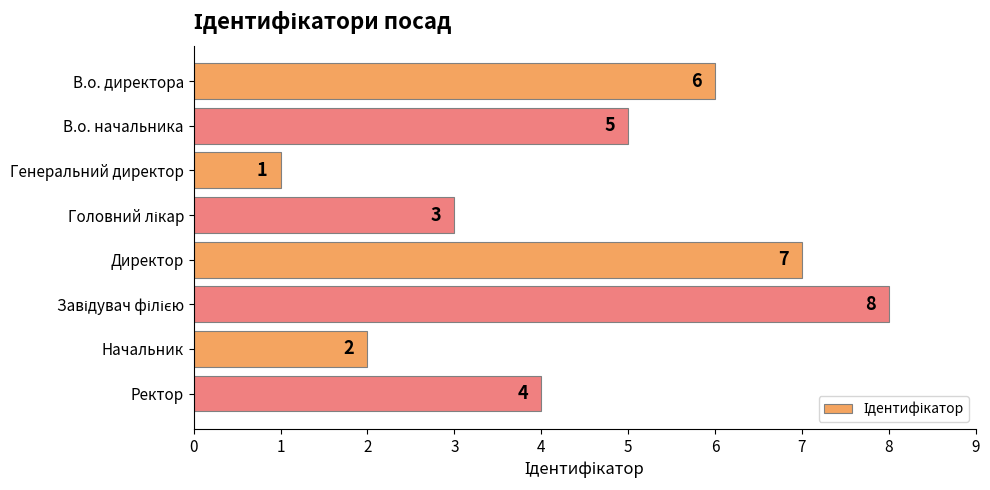

Reading top to bottom, what are all the values shown in this chart?

6	5	1	3	7	8	2	4